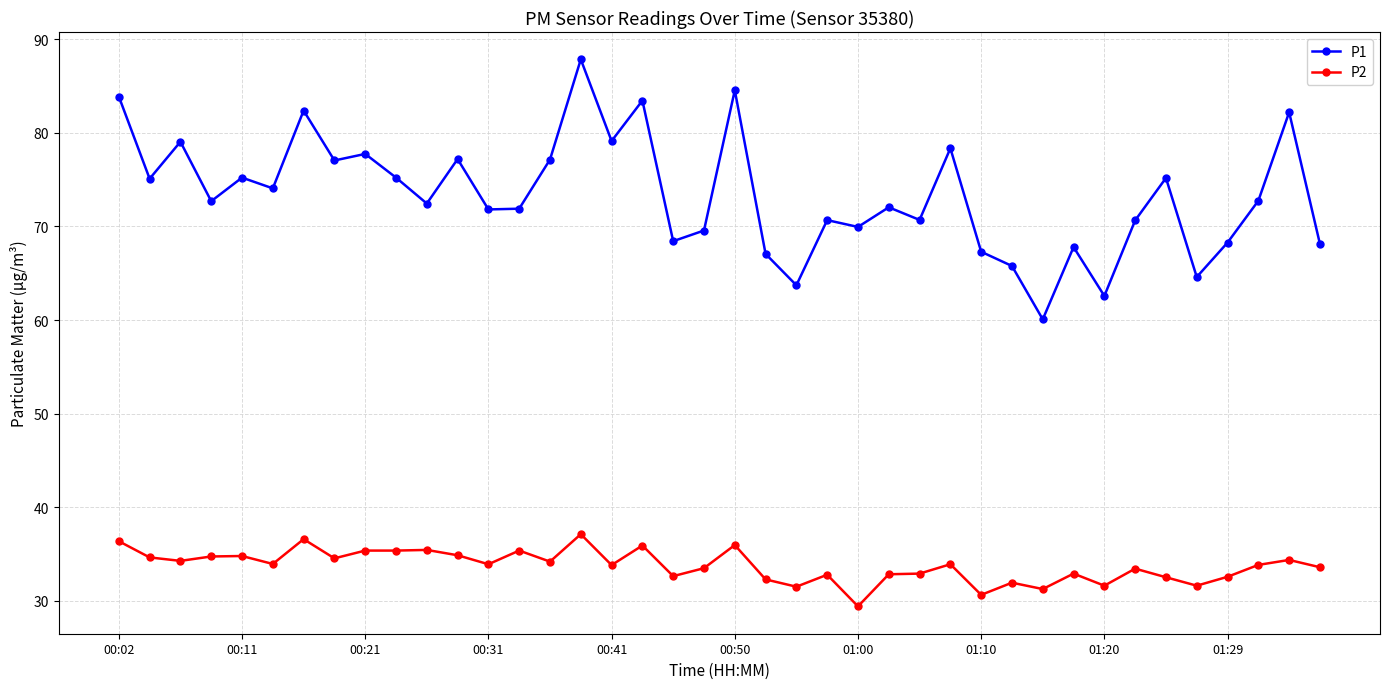

How many distinct data groups are displayed?

2